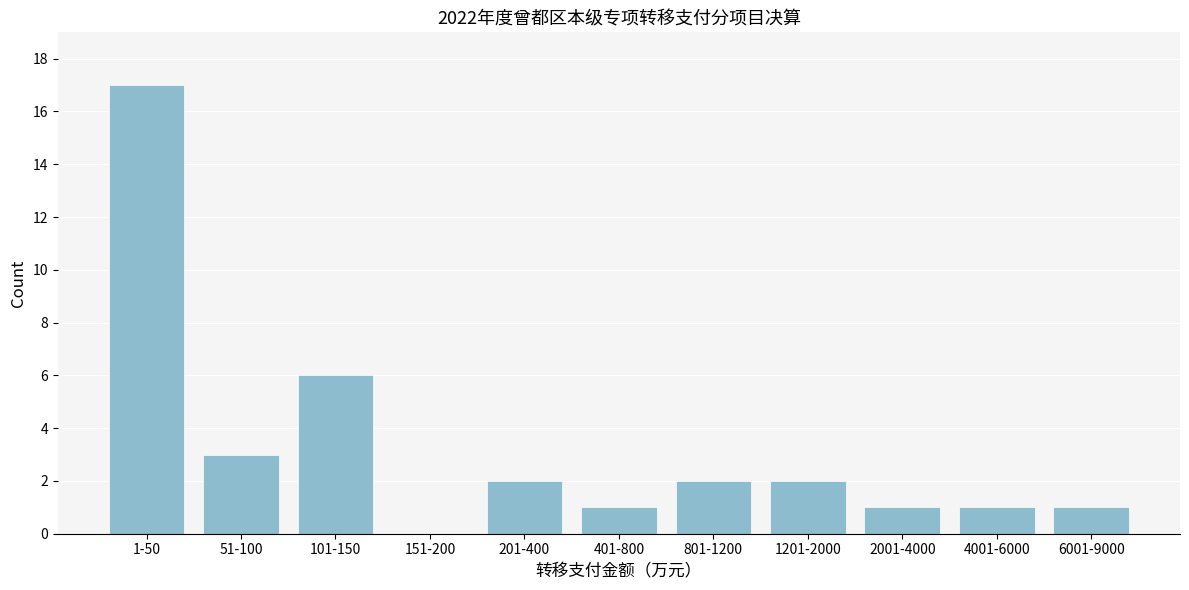

Reading right to left, extract all data points from this chart.

6001-9000=1	4001-6000=1	2001-4000=1	1201-2000=2	801-1200=2	401-800=1	201-400=2	151-200=0	101-150=6	51-100=3	1-50=17